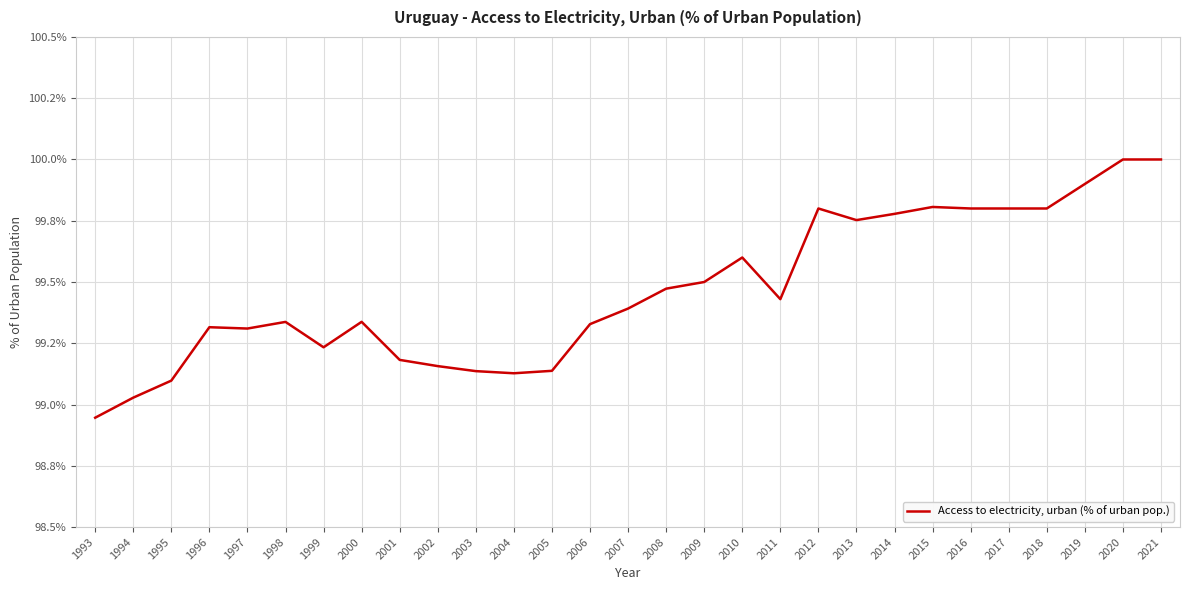

Does the chart have visible grid lines?

Yes